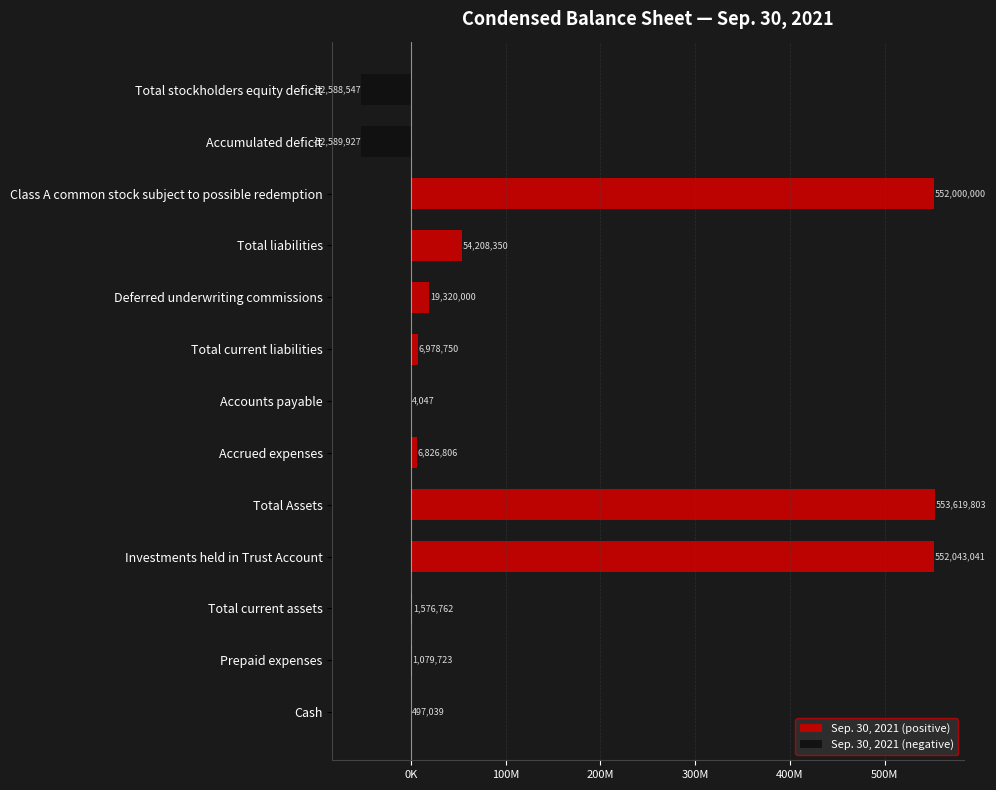

Is the value of Sep. 30, 2021 (positive) at Investments held in Trust Account greater than the value of Sep. 30, 2021 (negative) at Total Assets?

Yes